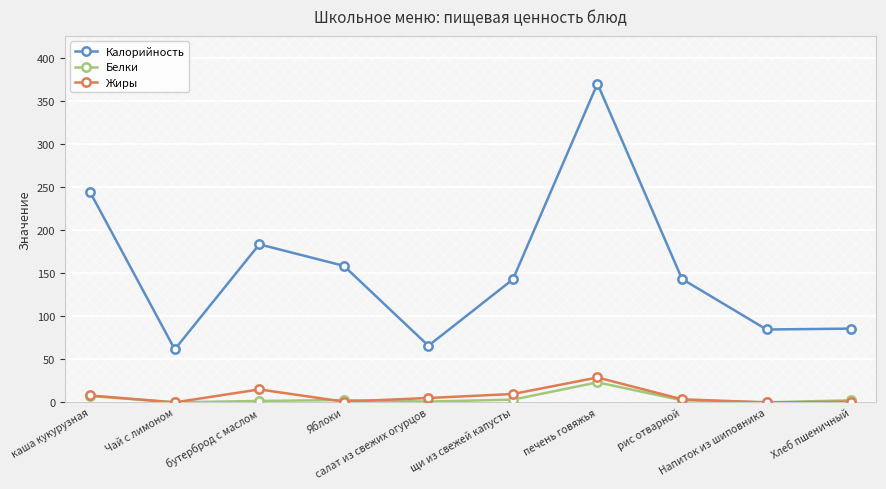

List the series in order of their peak value, highest first.

Калорийность, Жиры, Белки